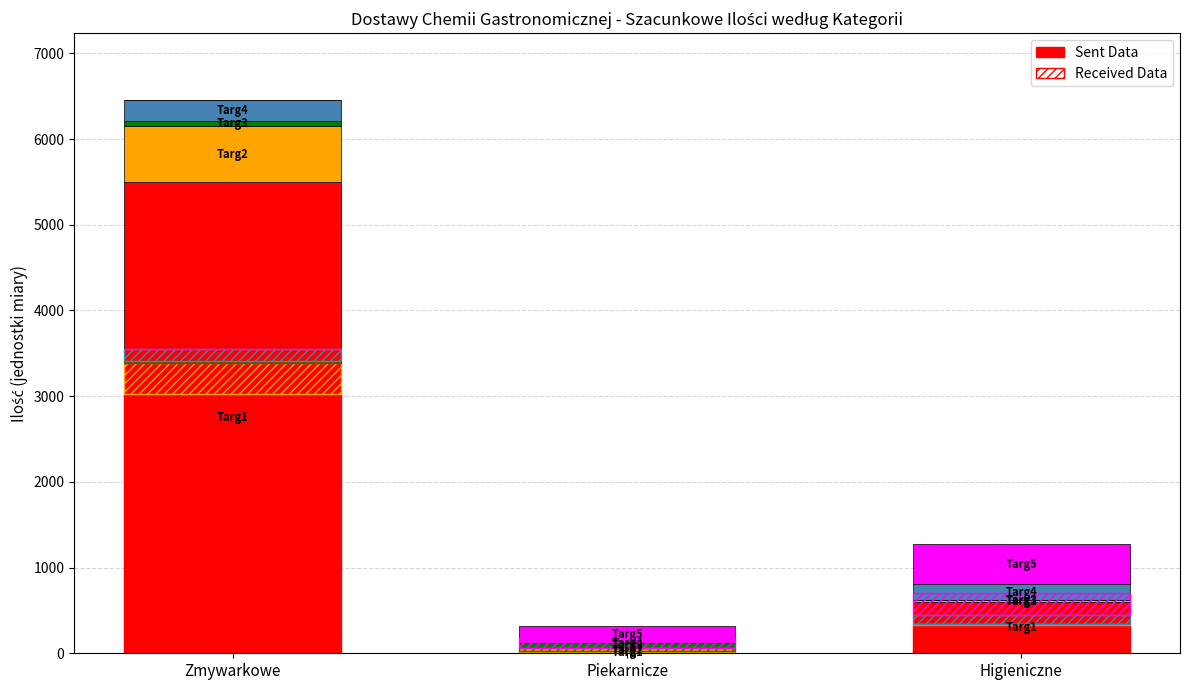

Which label corresponds to the smallest value in the chart?

Piekarnicze